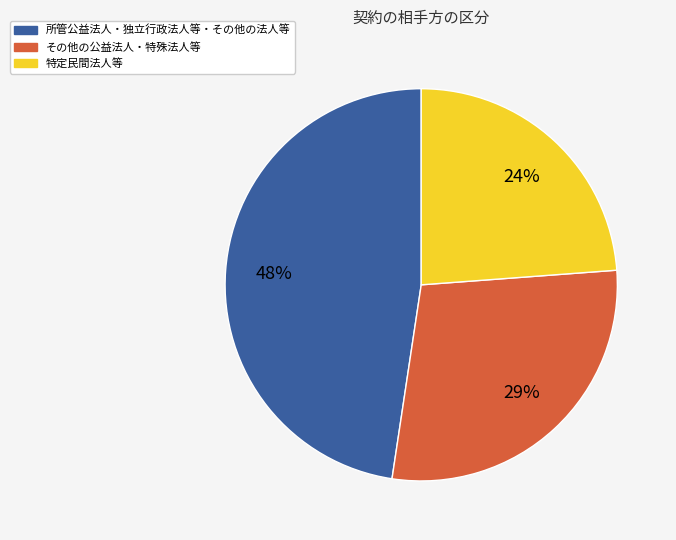

Is there a majority slice in this chart?

No